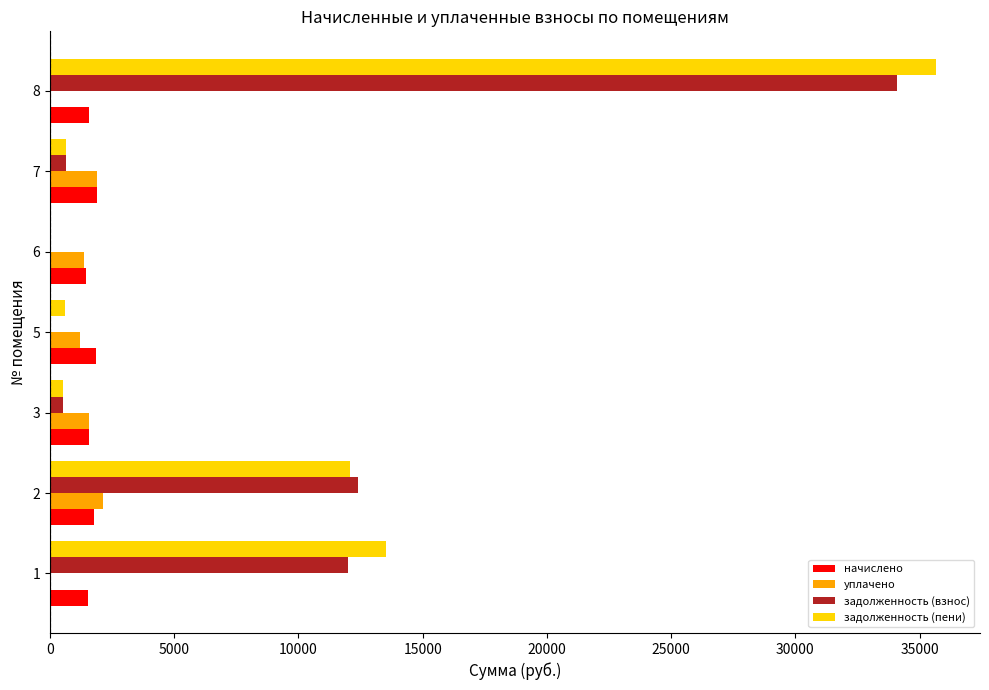

How many categories are shown in the chart?

7